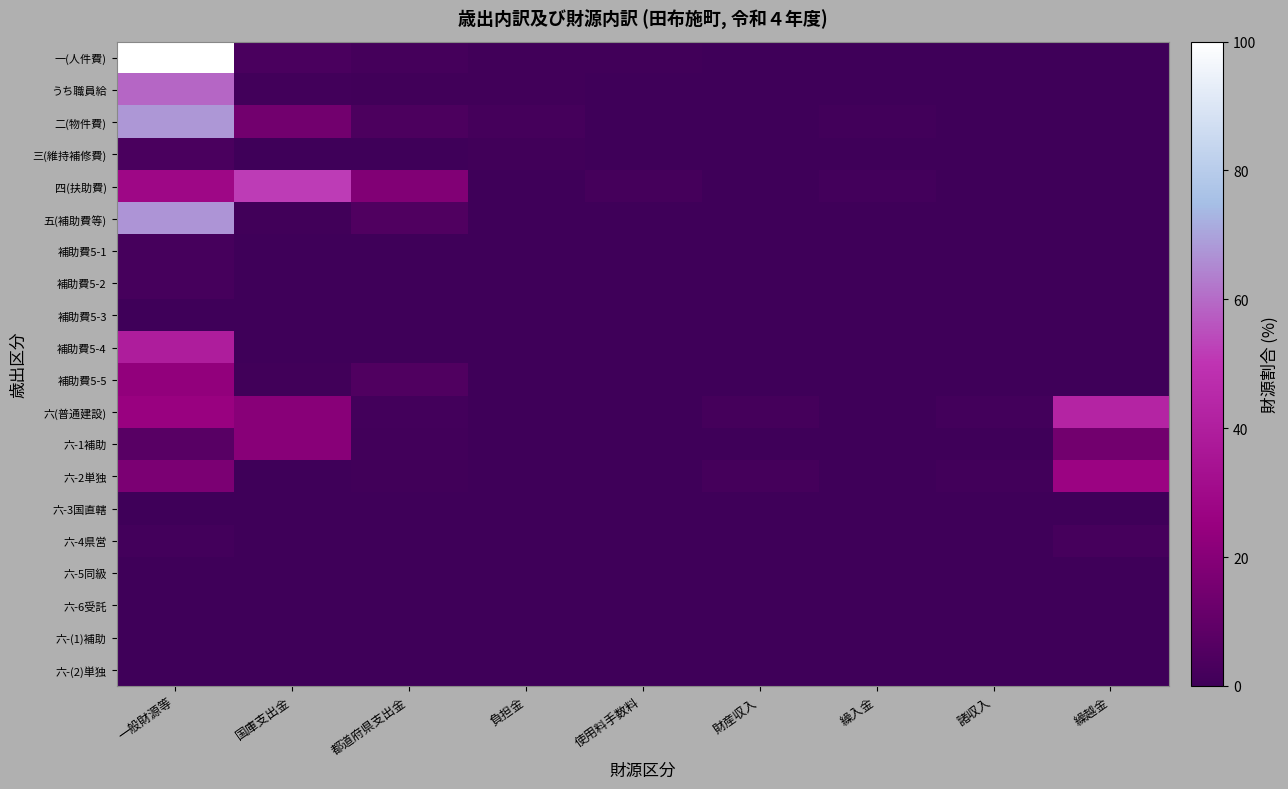

Which series has the widest spread of values?

一(人件費)